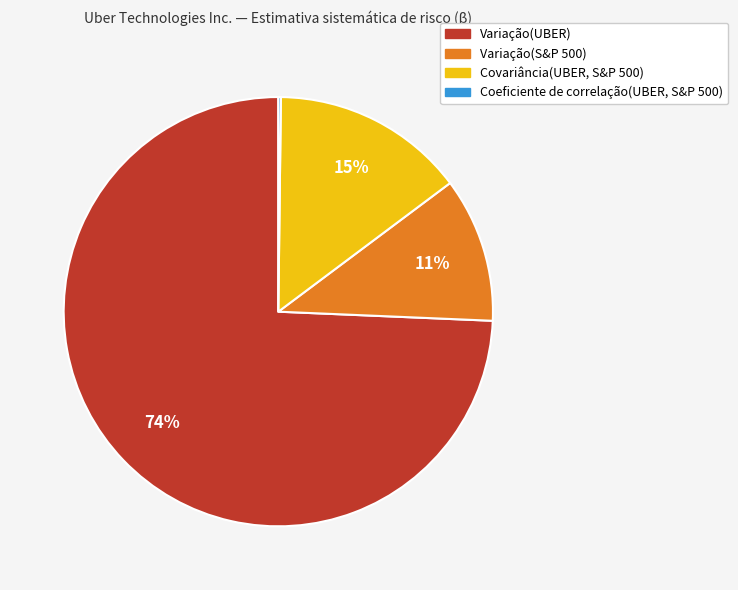

Does Covariância(UBER, S&P 500) account for over 50% of the chart?

No